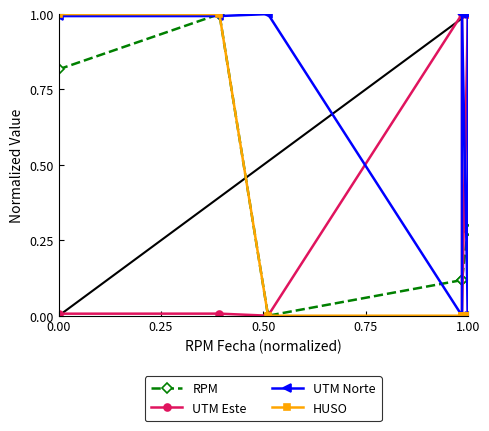

Where is HUSO nearest to the value 0?

0.50